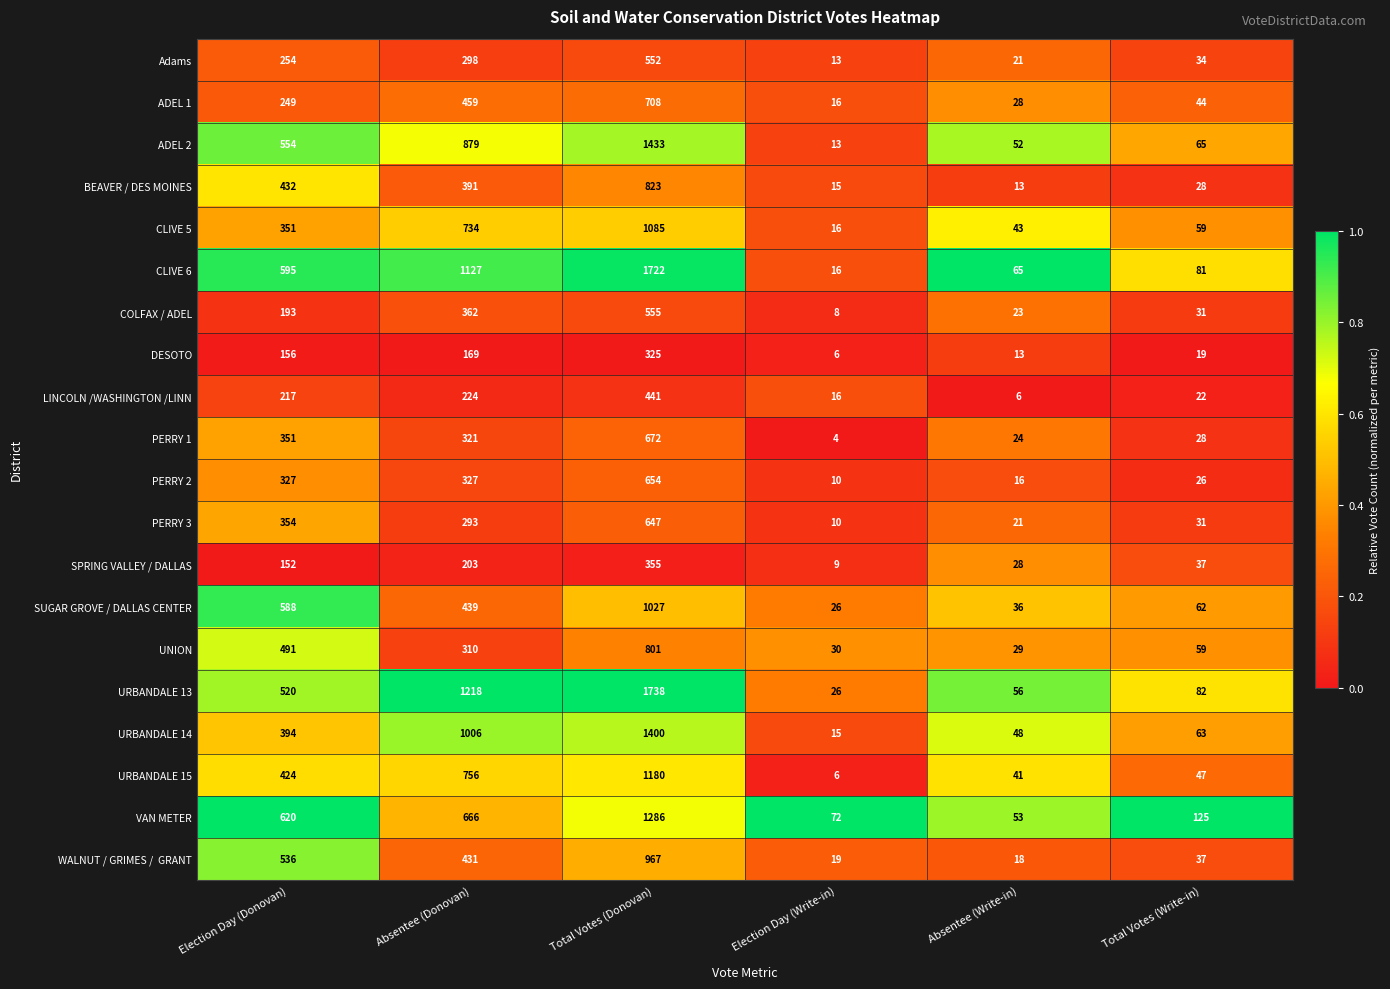

Rank the categories by CLIVE 6 value from highest to lowest.

Total Votes (Donovan), Absentee (Donovan), Election Day (Donovan), Total Votes (Write-in), Absentee (Write-in), Election Day (Write-in)